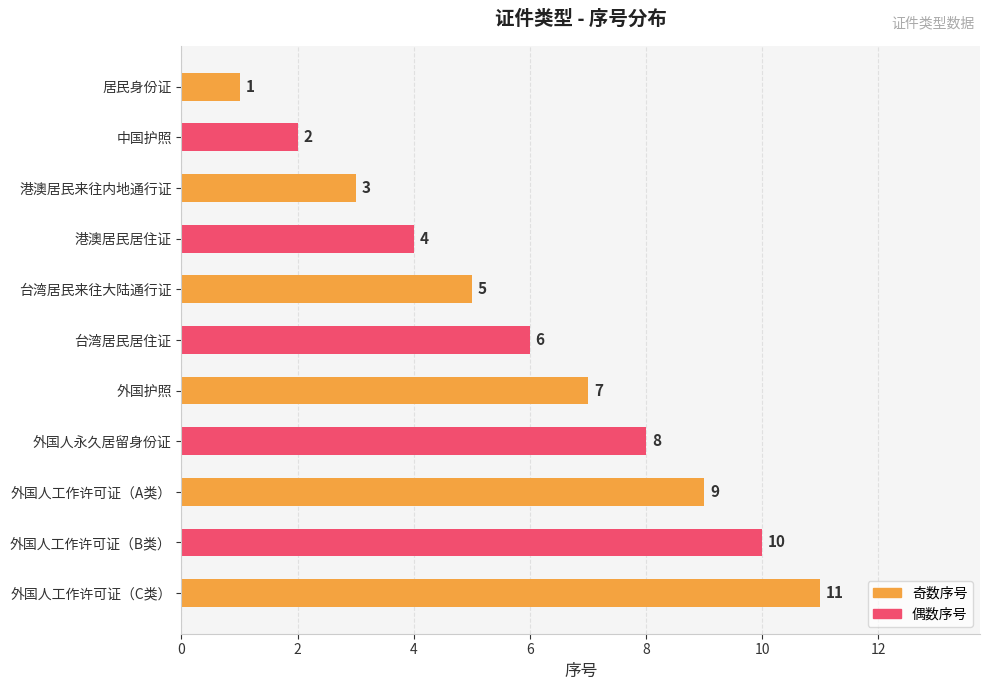

The value at 台湾居民居住证 is 6. True or false?

True